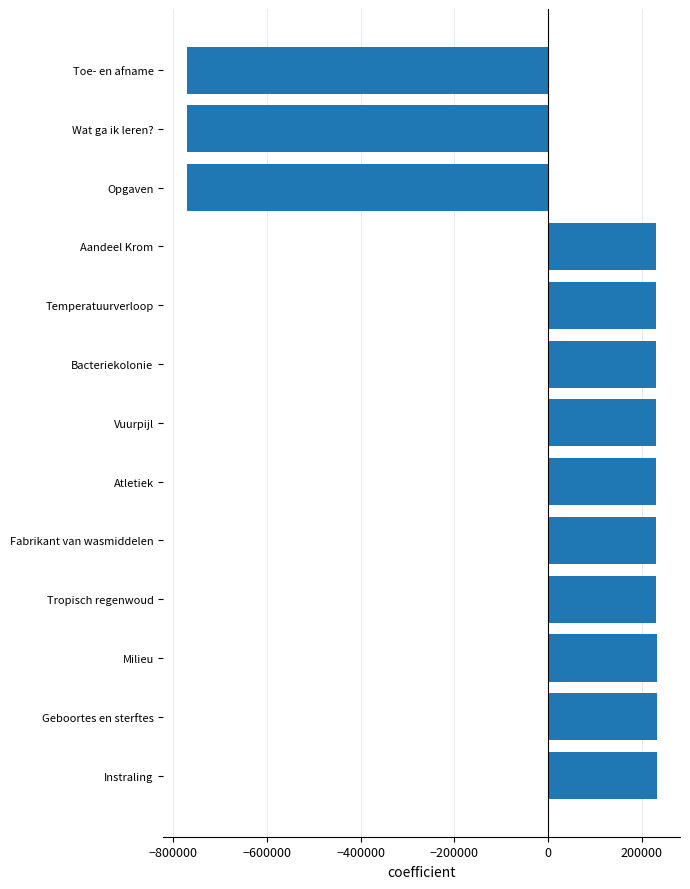

Count the number of data series in this chart.

1